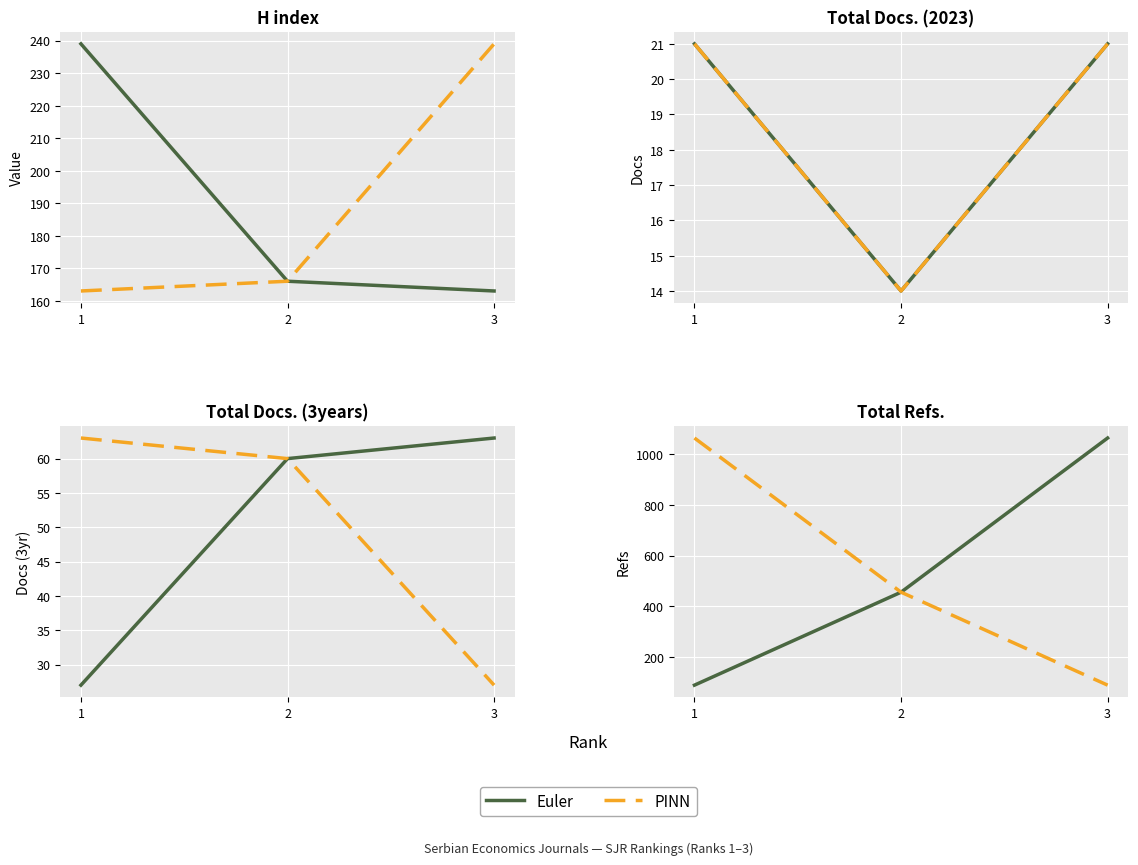

Which series changed the most between 2 and 3?

Euler